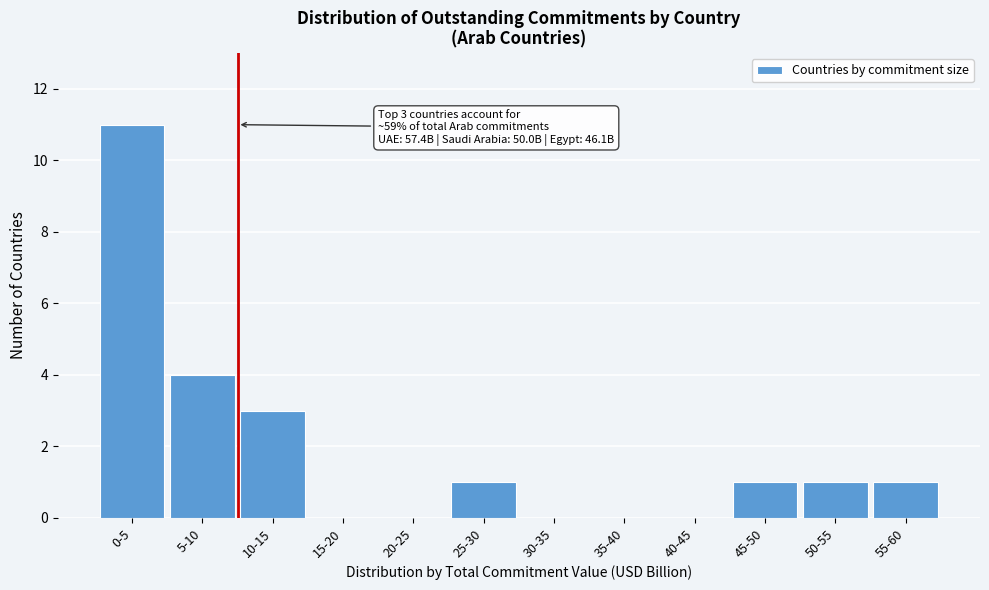

Reading right to left, transcribe all the data shown in this chart.

55-60=1	50-55=1	45-50=1	40-45=0	35-40=0	30-35=0	25-30=1	20-25=0	15-20=0	10-15=3	5-10=4	0-5=11